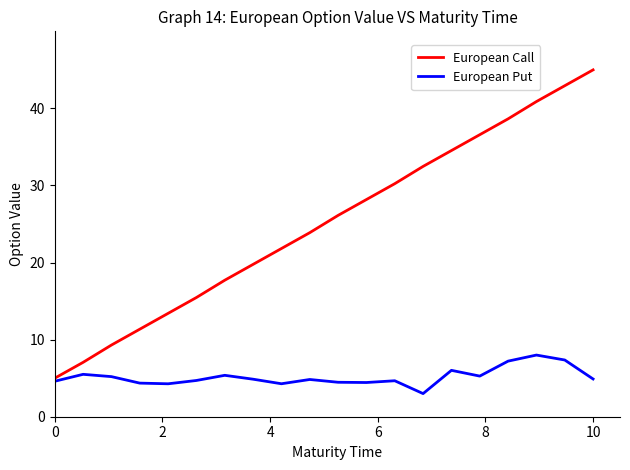

What is the average value of the European Put series?

5.2